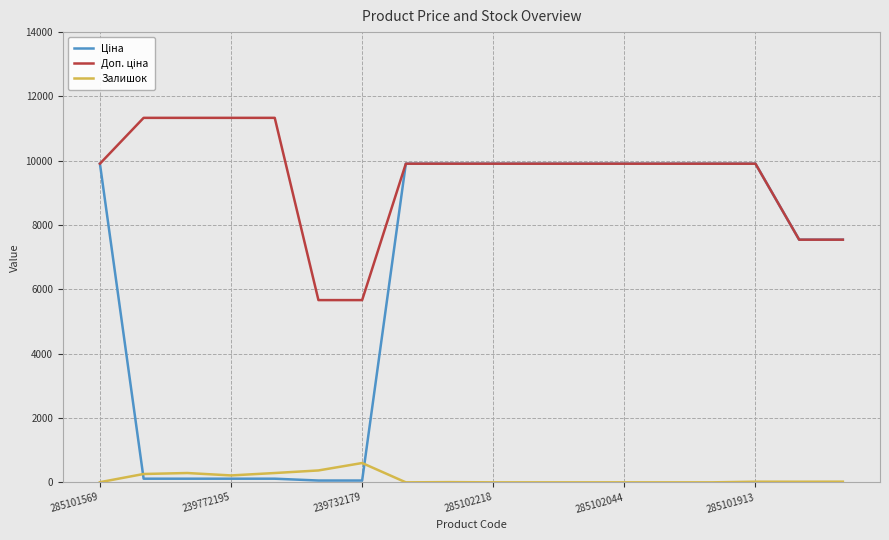

What is the difference between the maximum and second lowest values in the Залишок series?

601.0